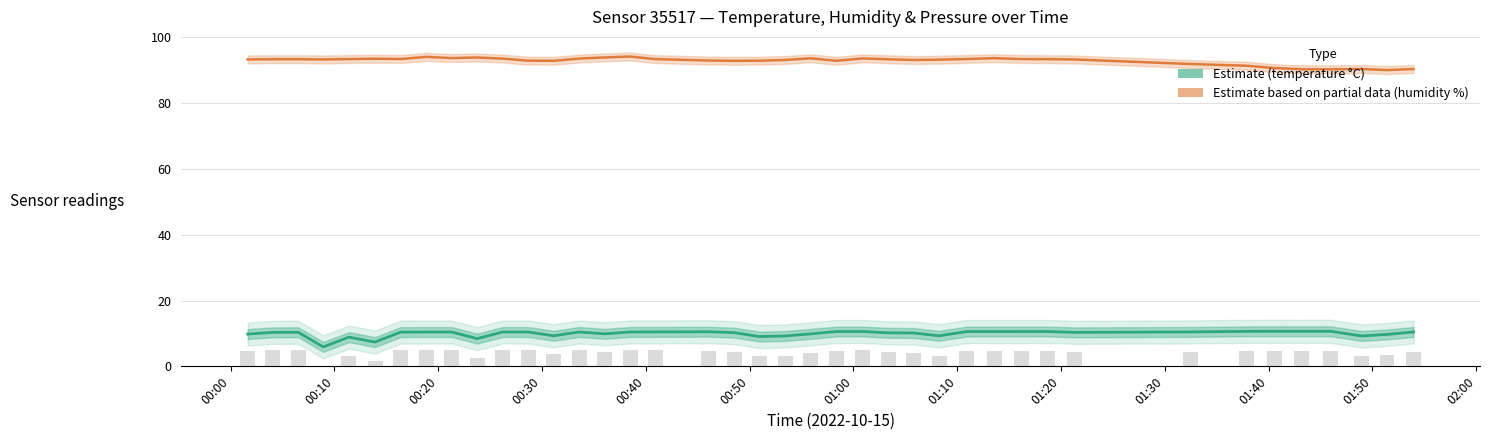

True or false: Estimate (temperature °C) and Estimate based on partial data (humidity %) intersect in this chart.

False